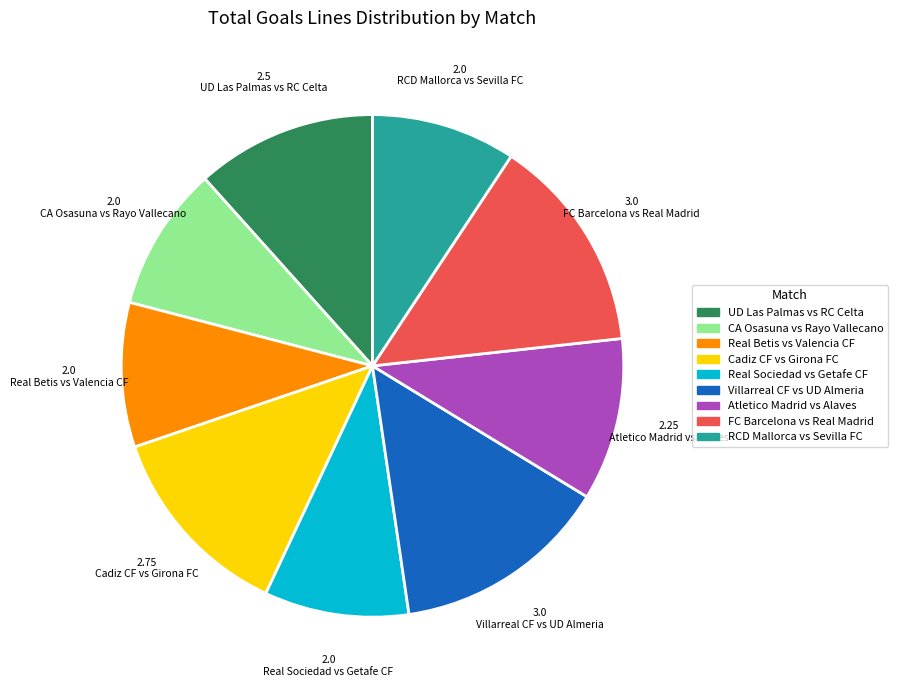

Combined, do CA Osasuna vs Rayo Vallecano and Real Betis vs Valencia CF account for over 50%?

No